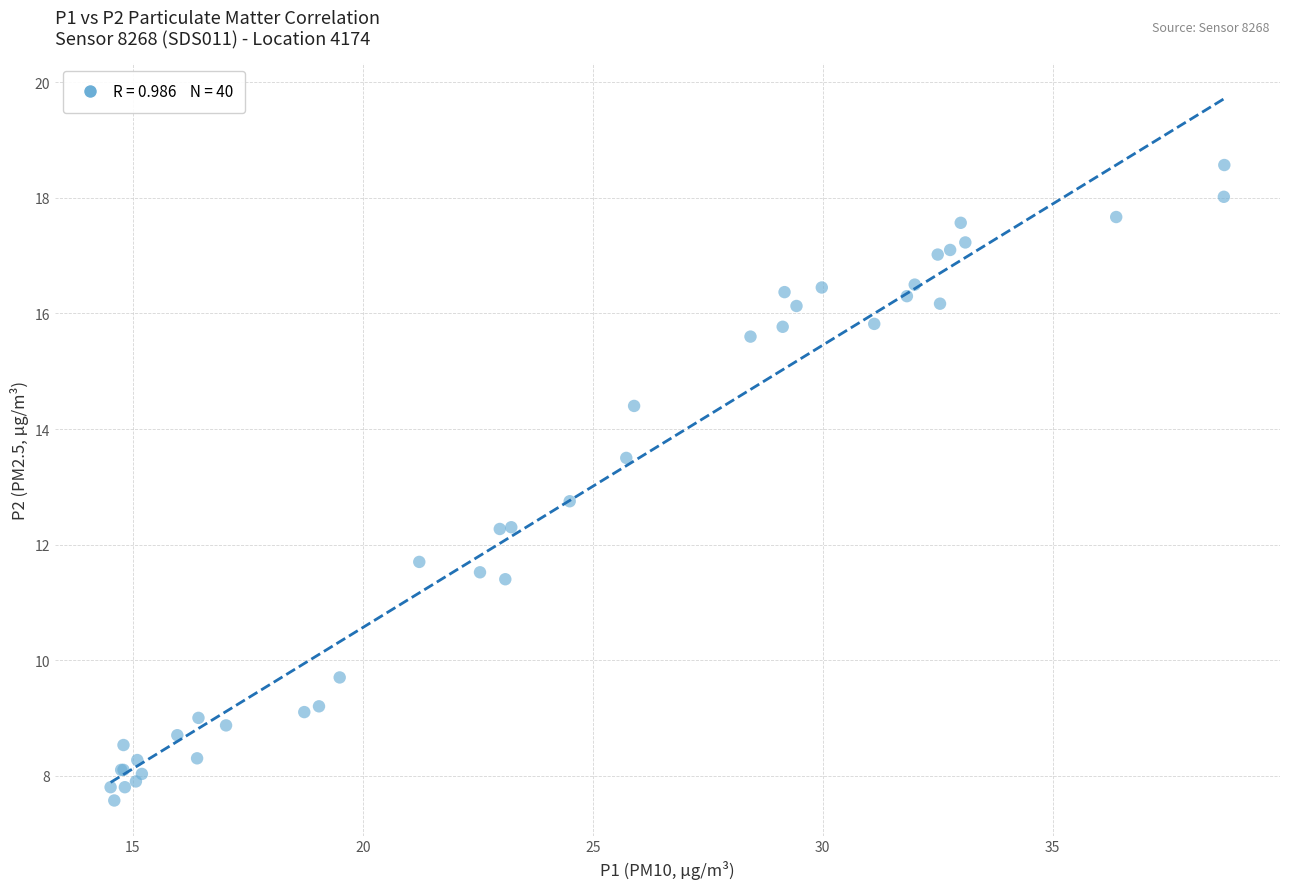

What Y value in the scatter plot is closest to 13?

12.8